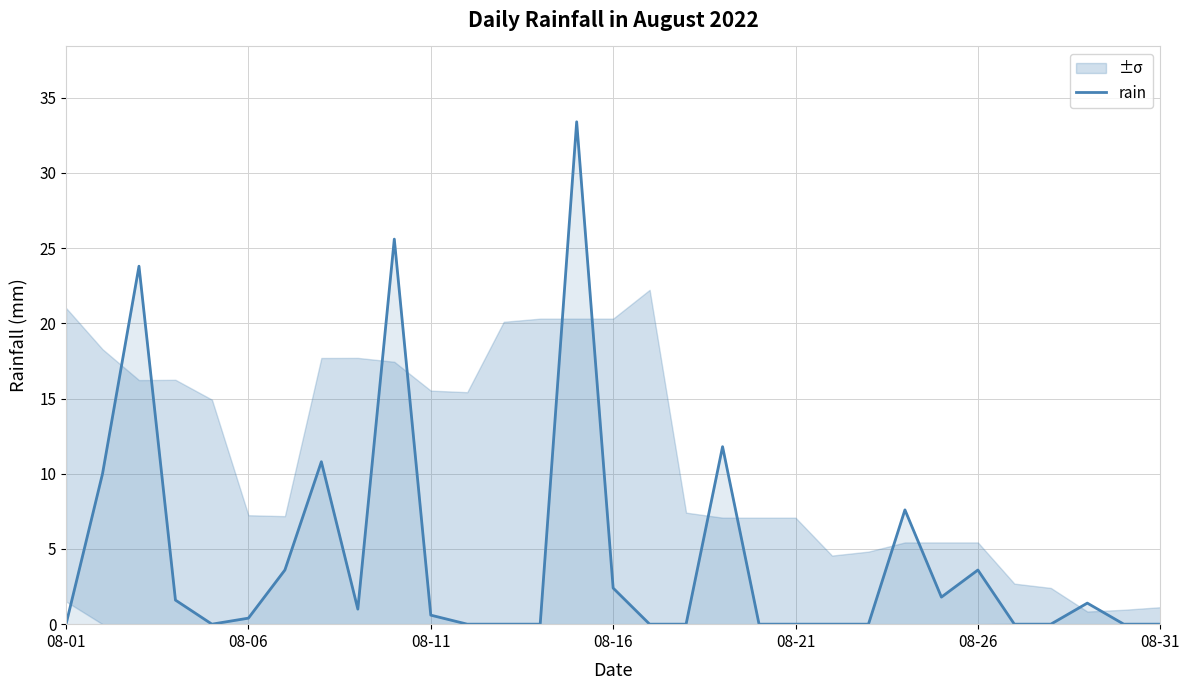

What is the change in value from 13 to 14?

+33.4